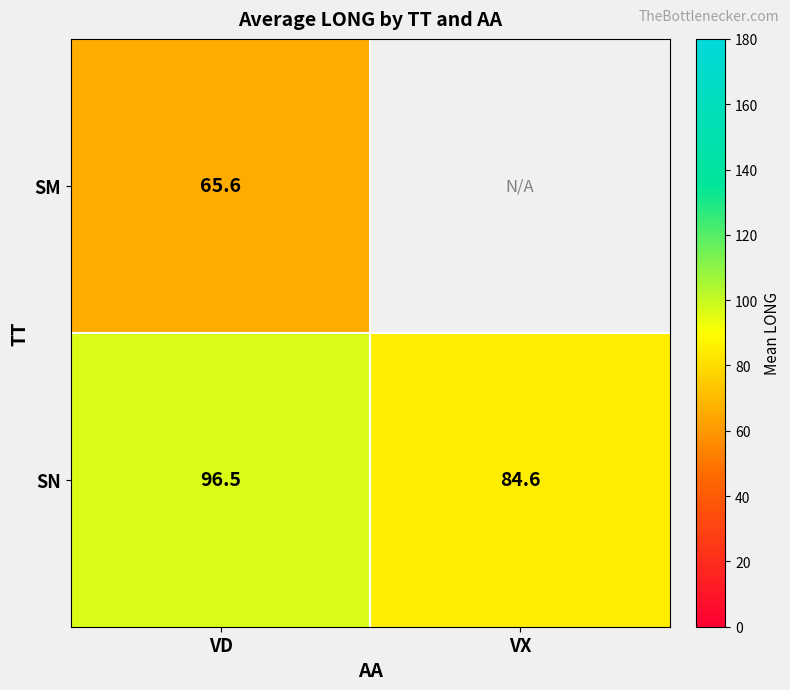

The value of SN at VD is 49.9. True or false?

False